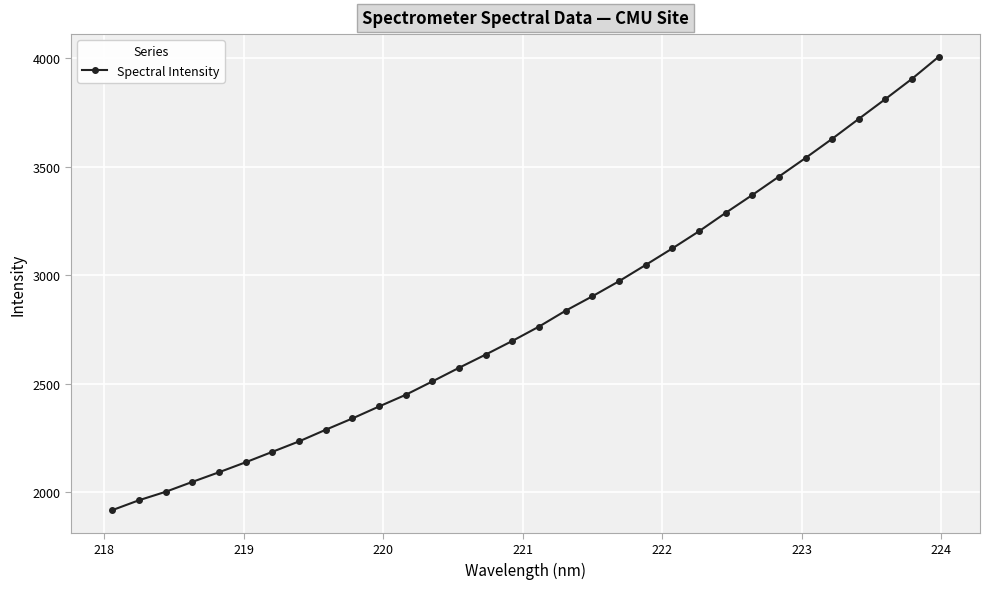

What is the difference between the second highest and minimum values?

1986.8